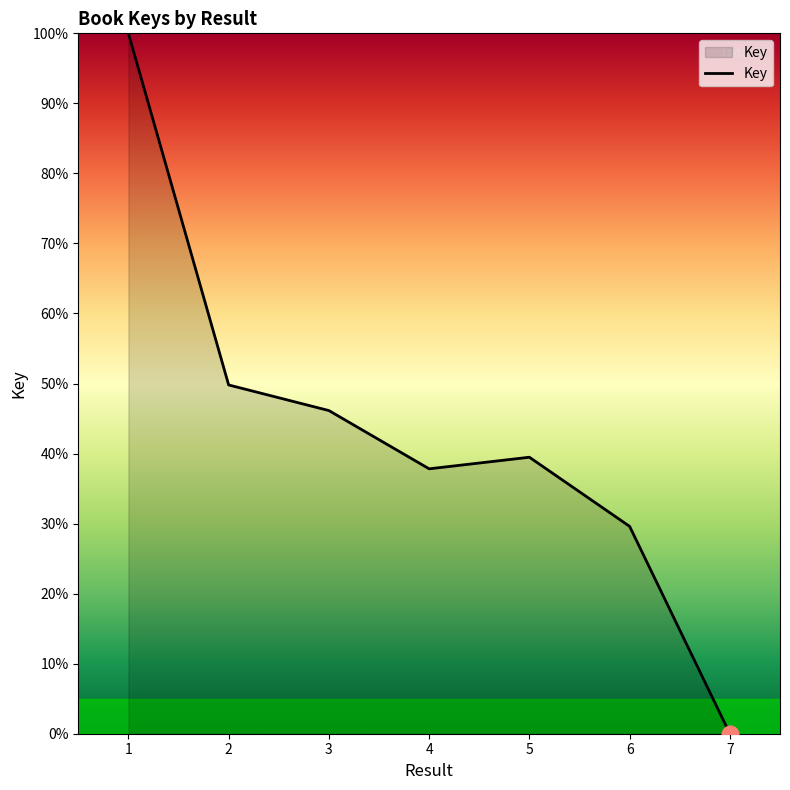

List the labels in order of value, smallest first.

7, 6, 4, 5, 3, 2, 1